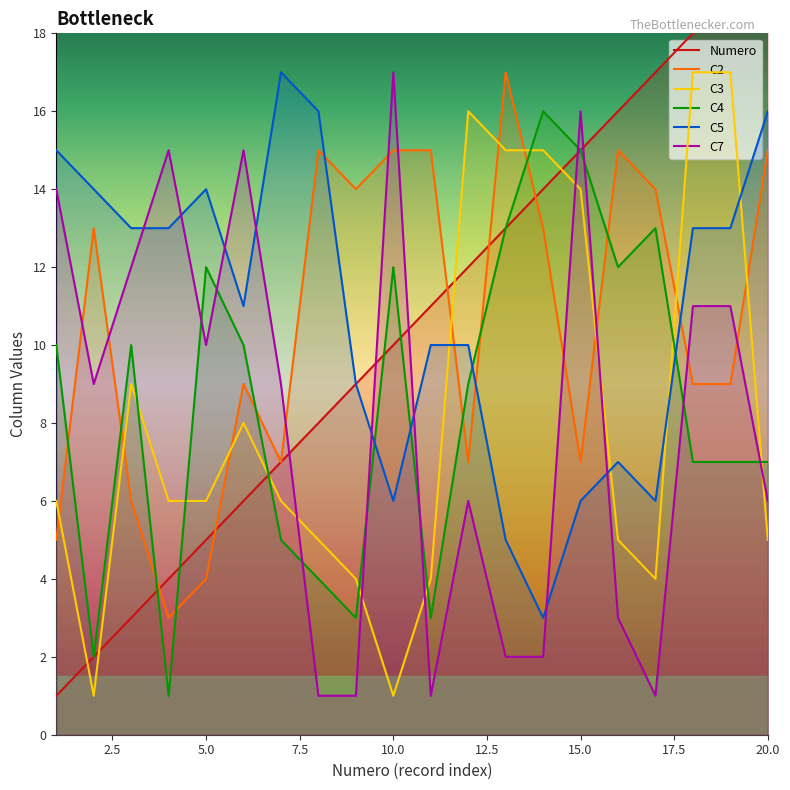

Which series has the widest spread of values?

Numero